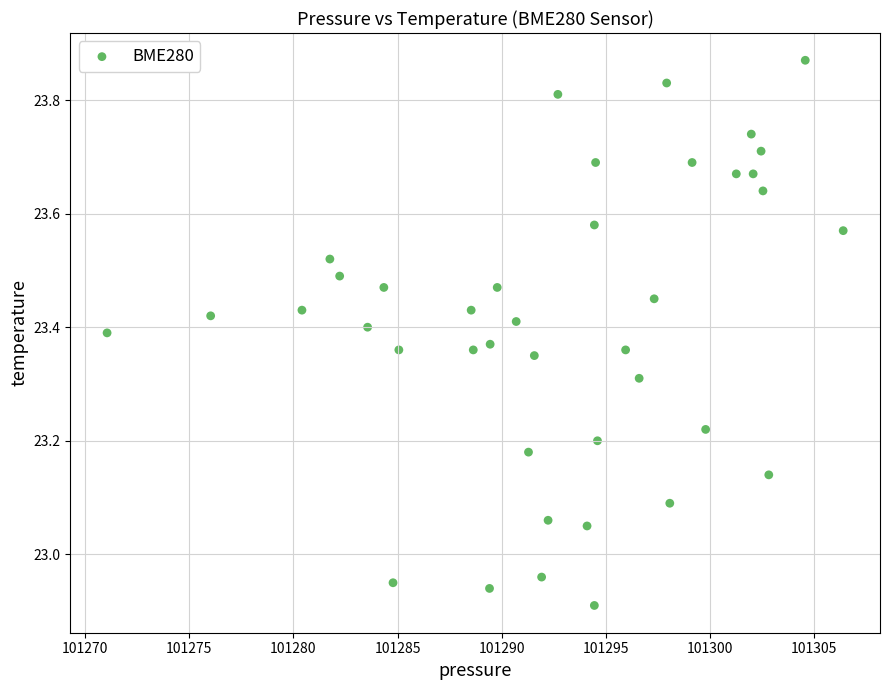

What is the range of Y values (max minus min)?

1.0